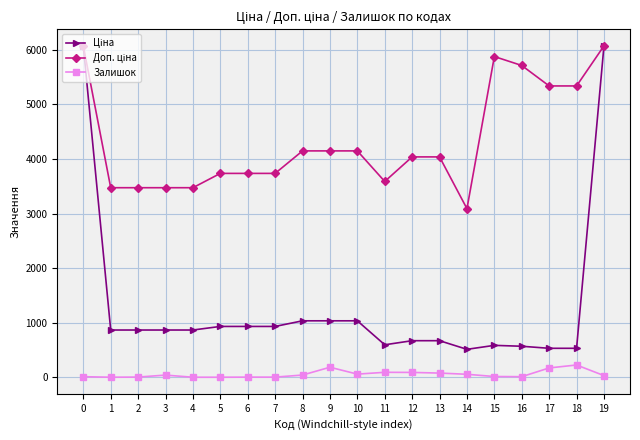

What is the maximum value shown in the chart?

6067.2